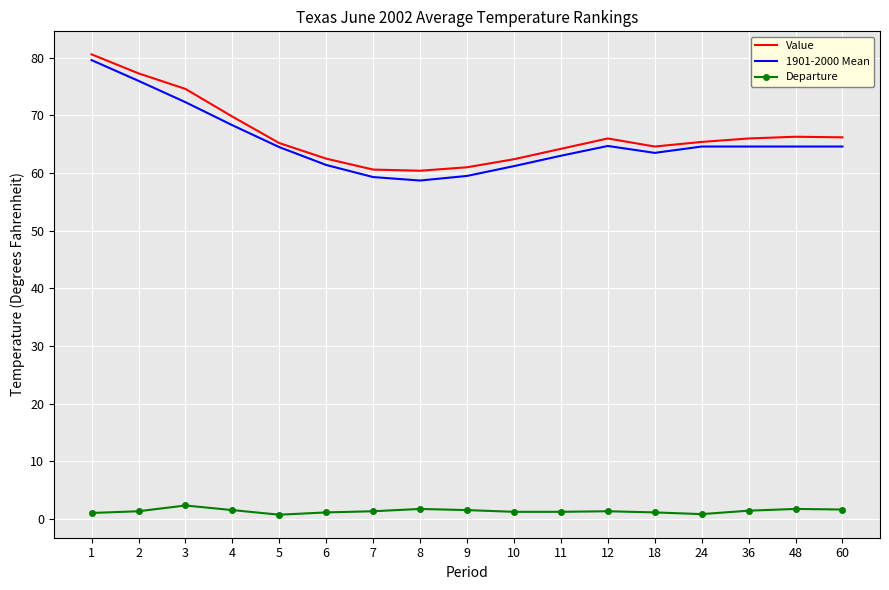

How many series are shown in this chart?

3